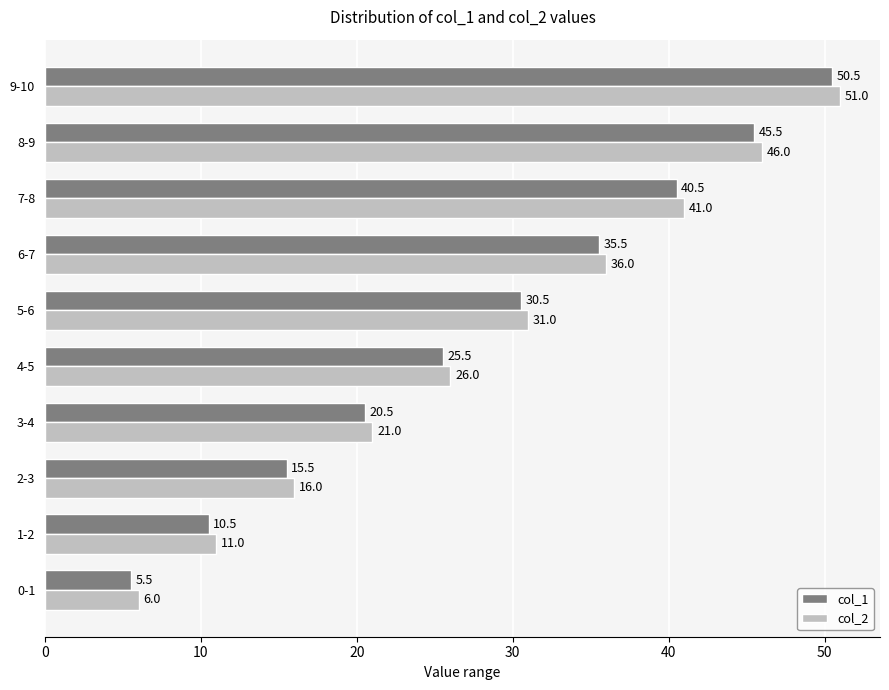

Is it true that col_1 equals 47.1 at 5-6?

False